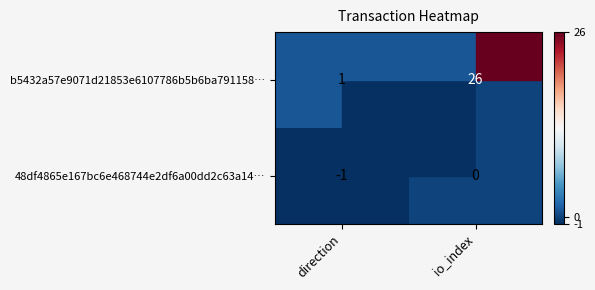

What is the sum of the b5432a57e9071d21853e6107786b5b6ba791158… values at direction and io_index?

27